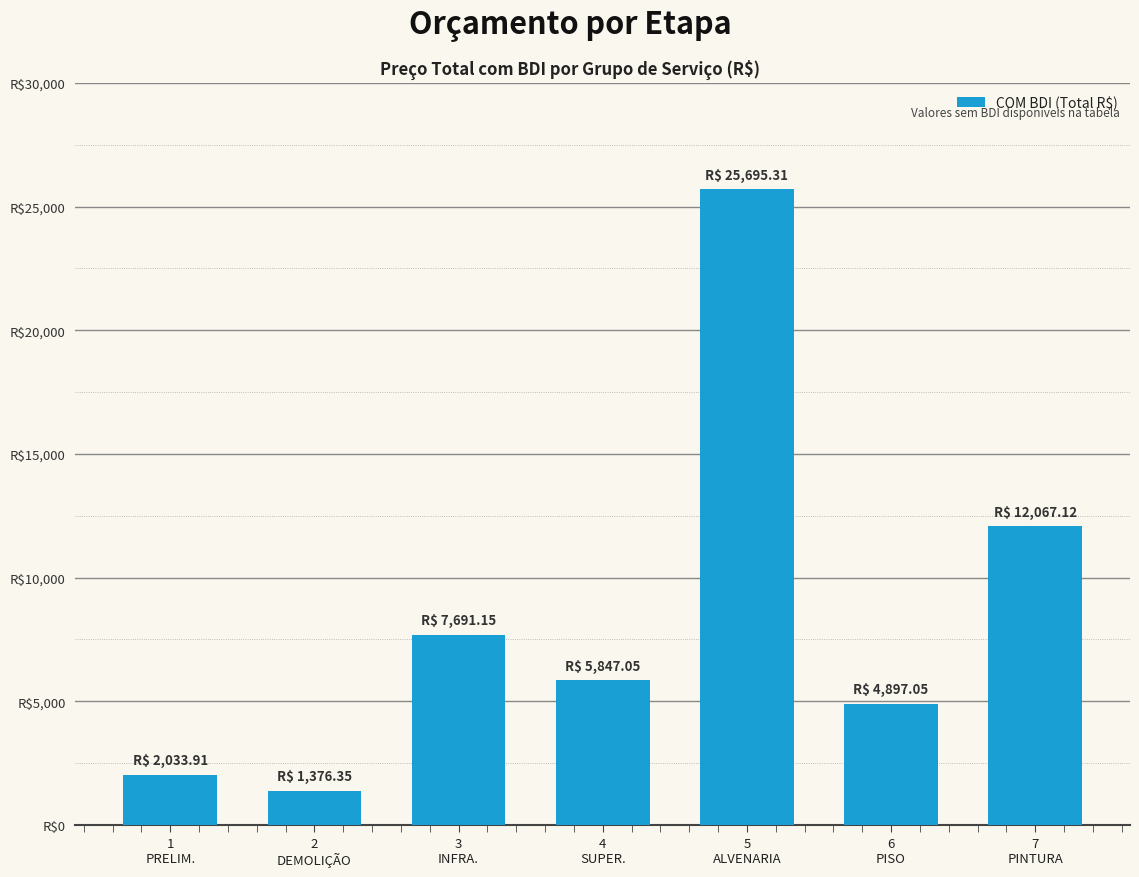

What is the ratio of the value at 2
DEMOLIÇÃO to the value at 6
PISO?

0.3